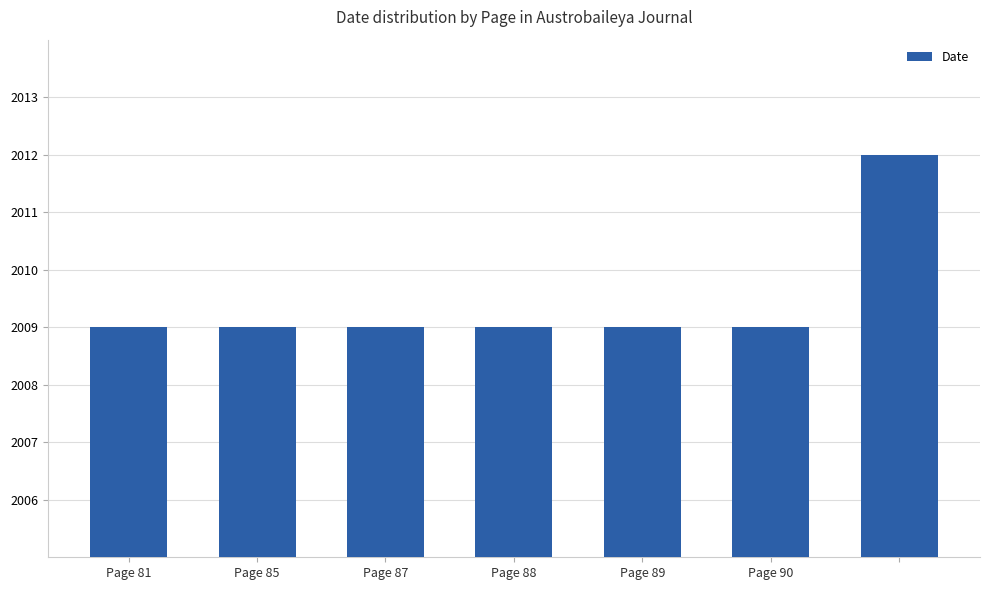

What is the value of the 7th bar from the left?

2012